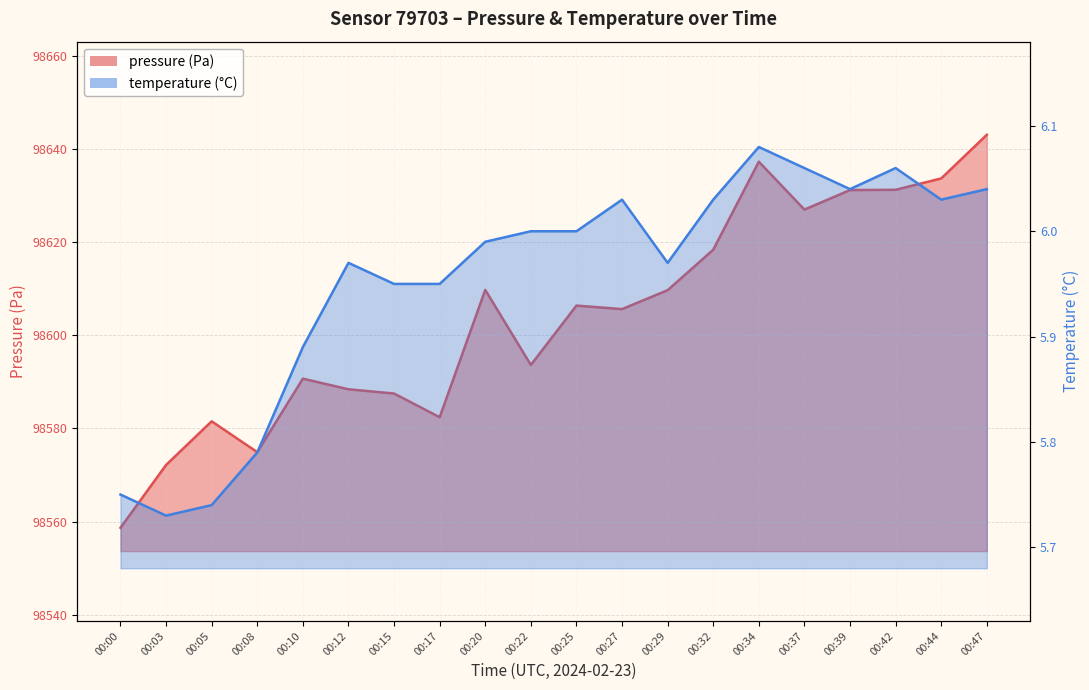

Which has a higher value, 00:25 or 00:27?

00:25